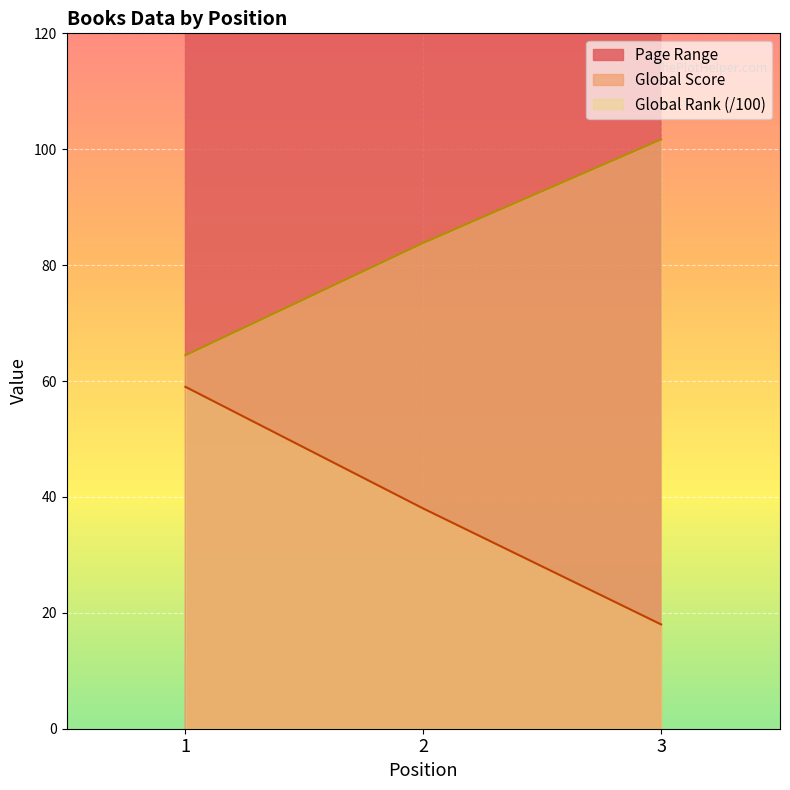

What is the difference between the highest and lowest values at 1?

203.0